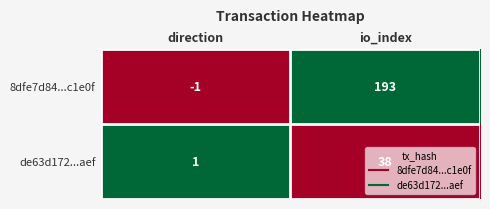

True or false: de63d172...aef has a value of 54 at io_index.

False